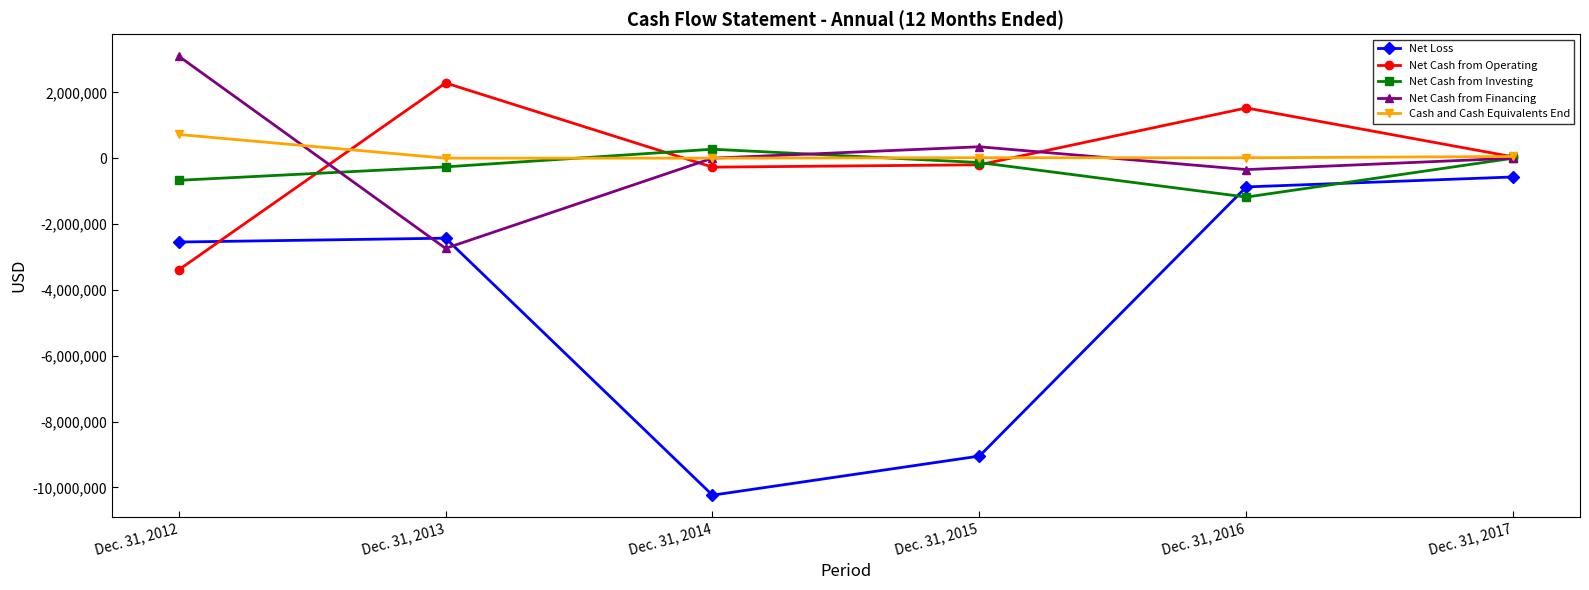

What is the value of the Cash and Cash Equivalents End point at the 3rd from the left?

874